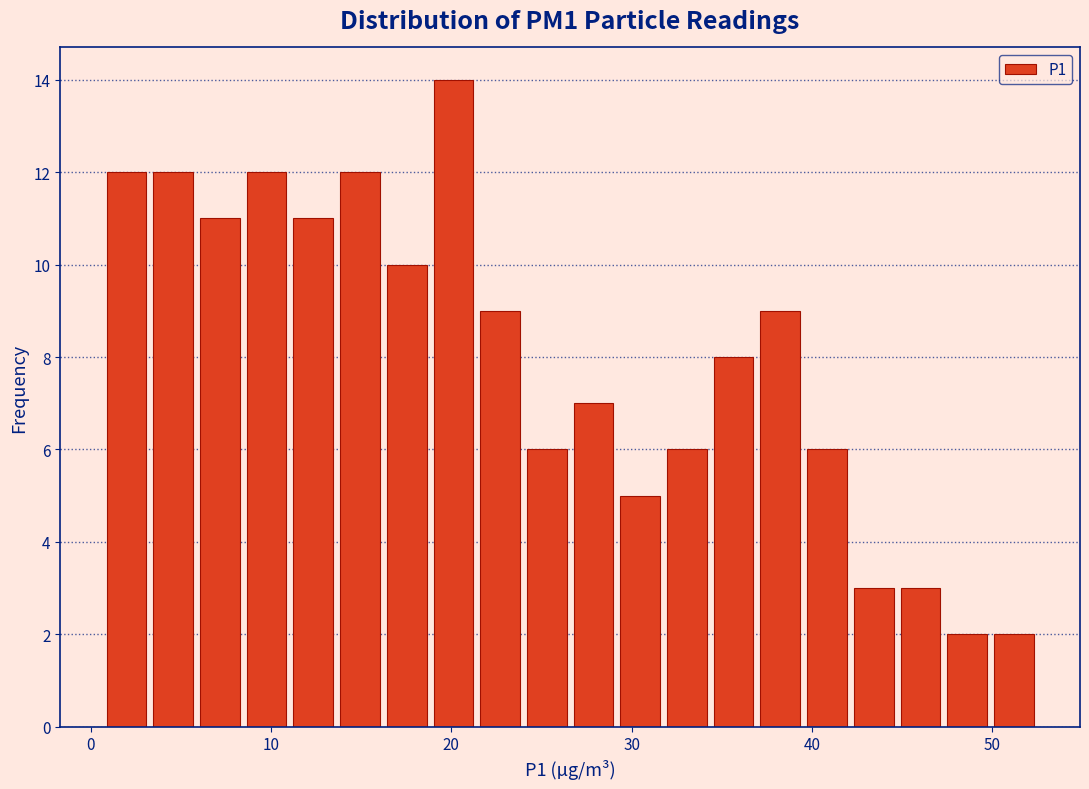

Around what value on the x-axis is the tallest bar? Give the approximate position of its centre, as read against the axis.

20